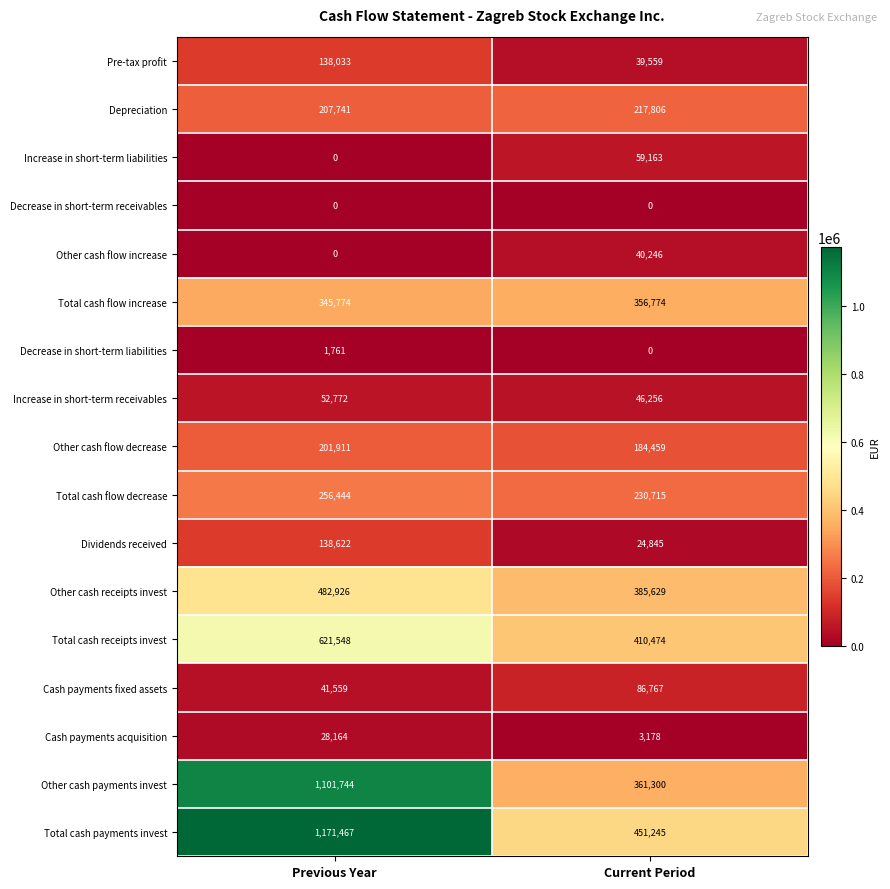

How many categories are shown in the chart?

2